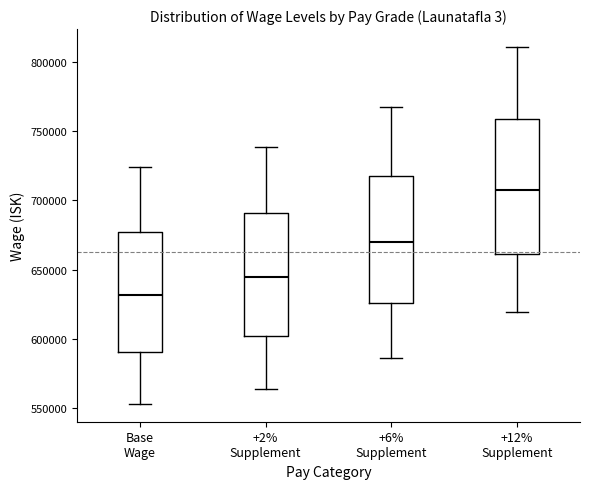

Where does the upper whisker of the box for +6% Supplement end on the y-axis? The values are not printed on the chart, so give them approximately, as read against the axis.

765000